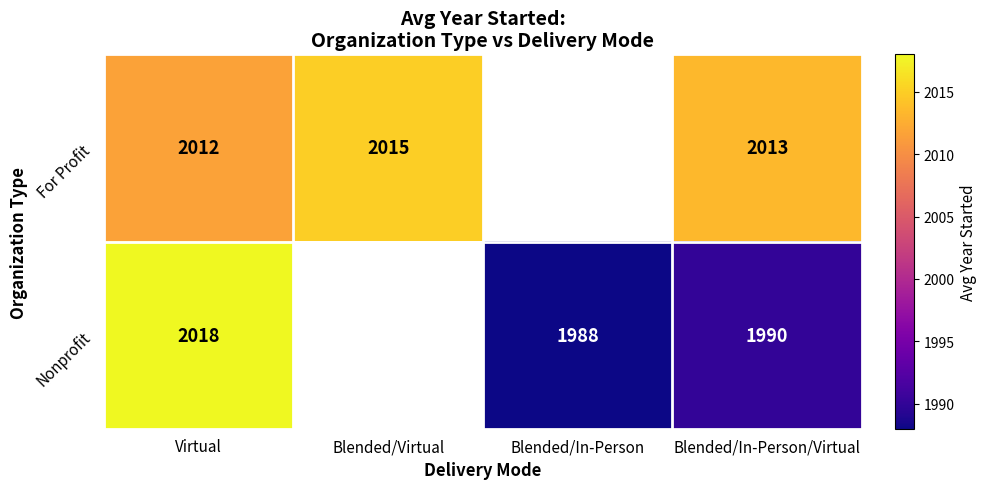

At Virtual, list the series in order from largest to smallest.

Nonprofit, For Profit